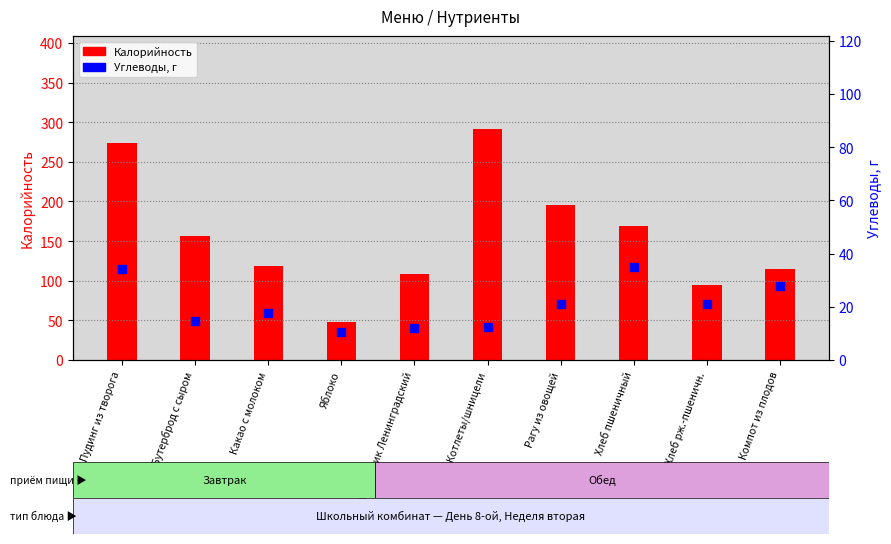

Which series reaches the maximum Y coordinate?

Калорийность